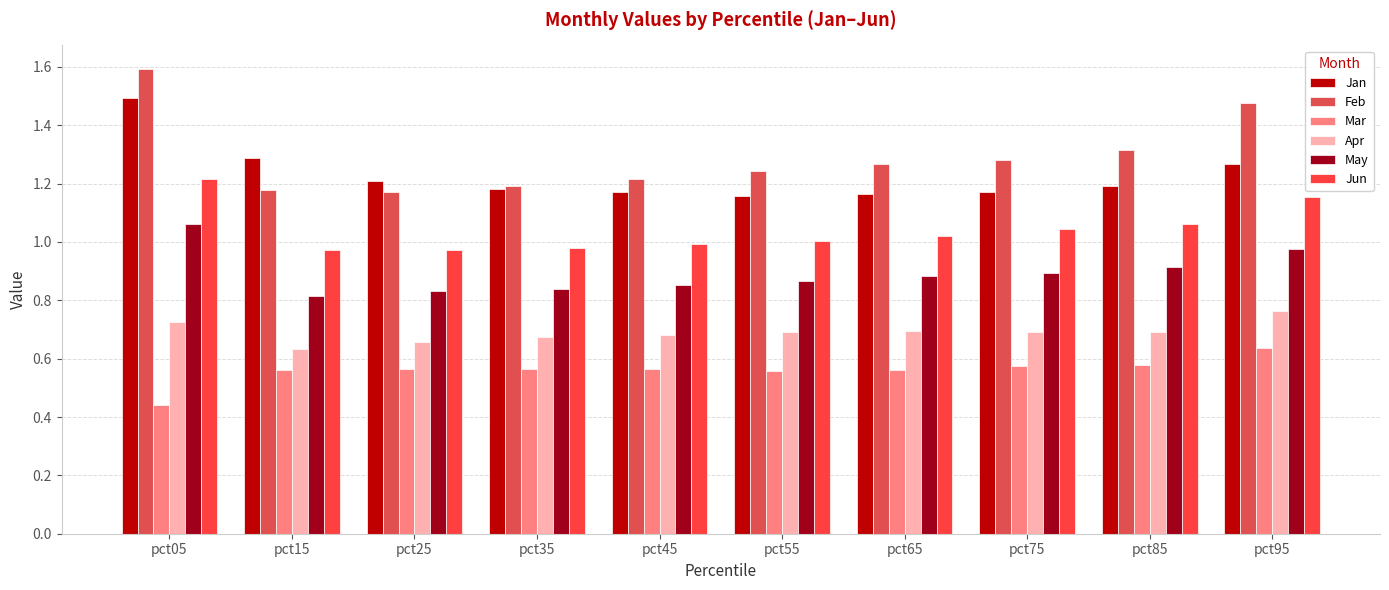

How many categories are shown in the chart?

10